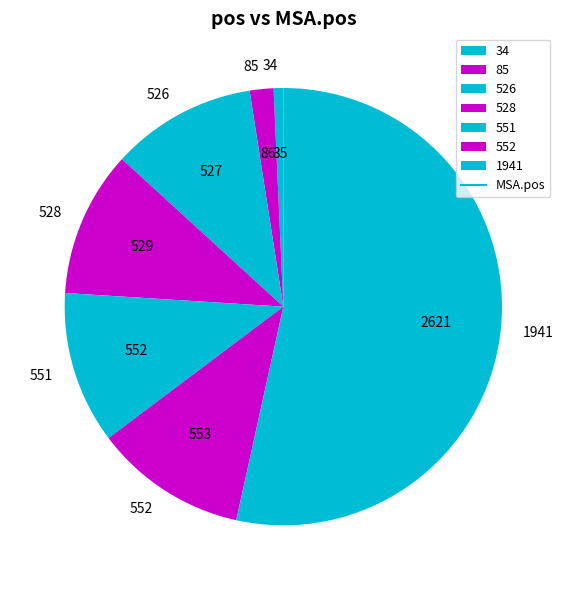

Which category has the biggest portion of the pie?

1941